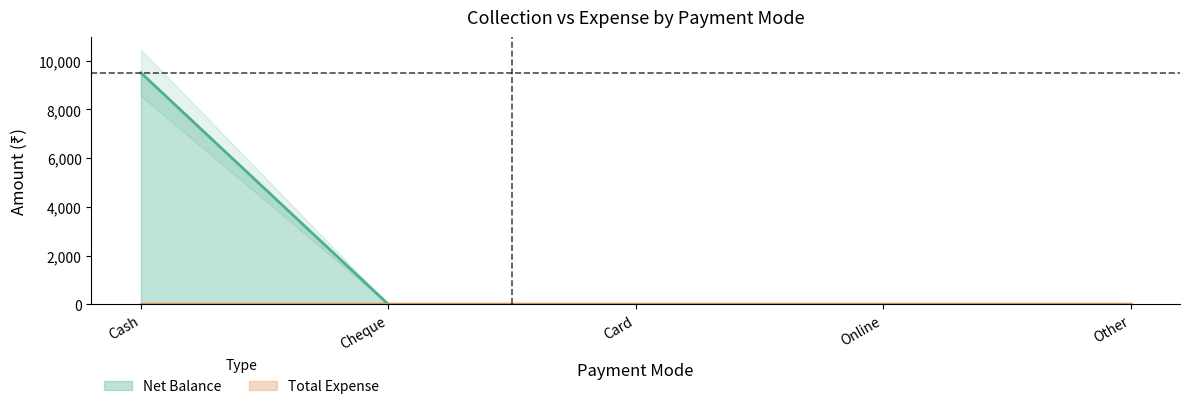

The chart shows a value of -5026 at Card. True or false?

False